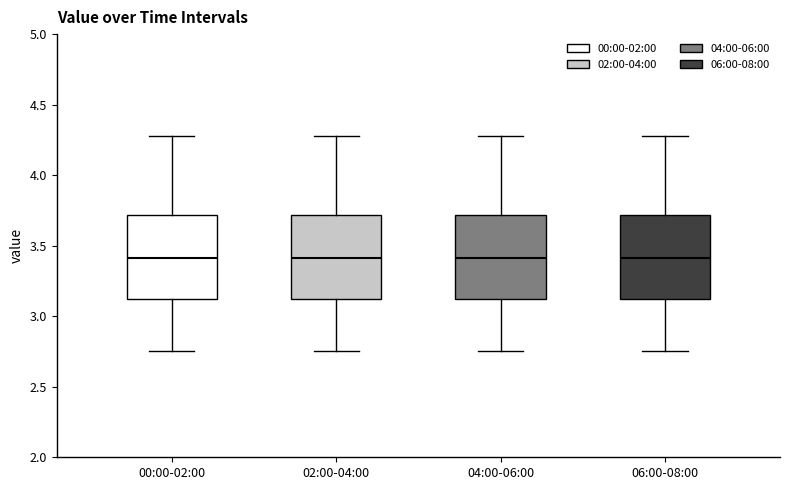

Reading left to right, read every box against the y-axis: the position of its median line, the range the box covers, and the ends of its whiskers. The values are not printed on the chart, so give them approximately, as read against the axis.

00:00-02:00: median 3.40, box 3.10 to 3.70, whiskers 2.75 to 4.30
02:00-04:00: median 3.40, box 3.10 to 3.70, whiskers 2.75 to 4.30
04:00-06:00: median 3.40, box 3.10 to 3.70, whiskers 2.75 to 4.30
06:00-08:00: median 3.40, box 3.10 to 3.70, whiskers 2.75 to 4.30